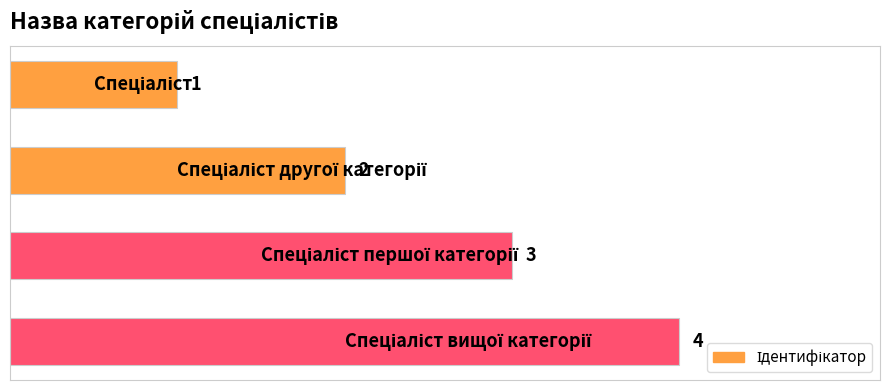

How many values are between 2 and 4?

3